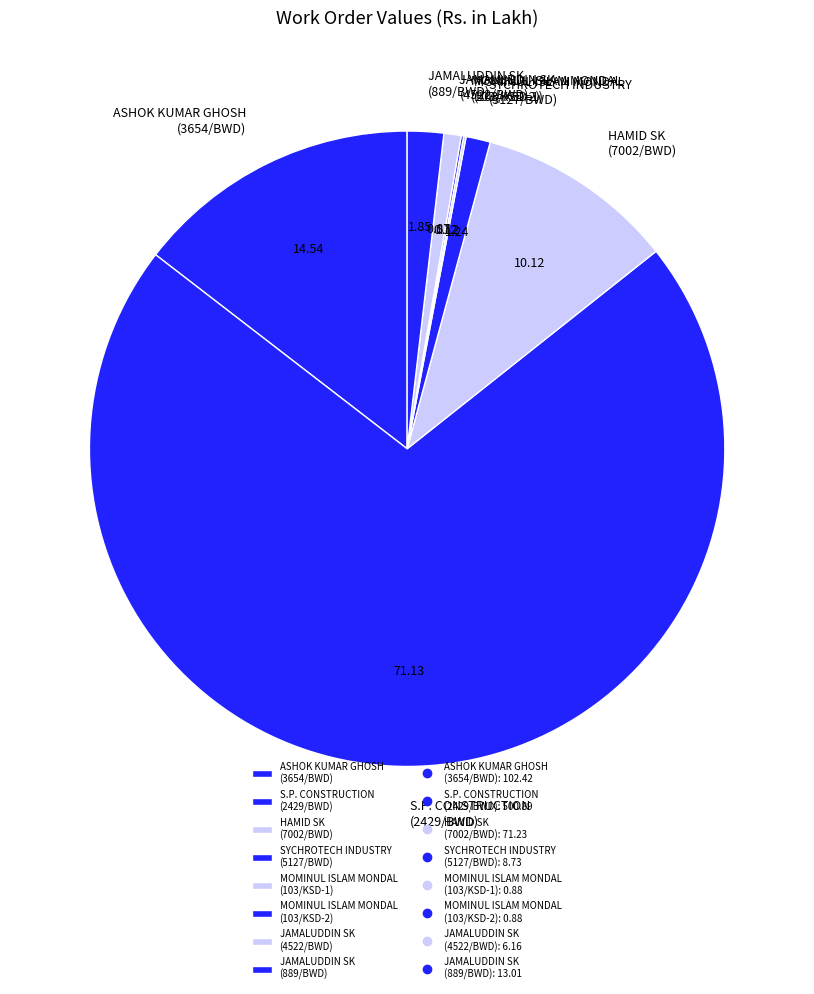

Which has a higher value, ASHOK KUMAR GHOSH (3654/BWD) or JAMALUDDIN SK (889/BWD)?

ASHOK KUMAR GHOSH (3654/BWD)